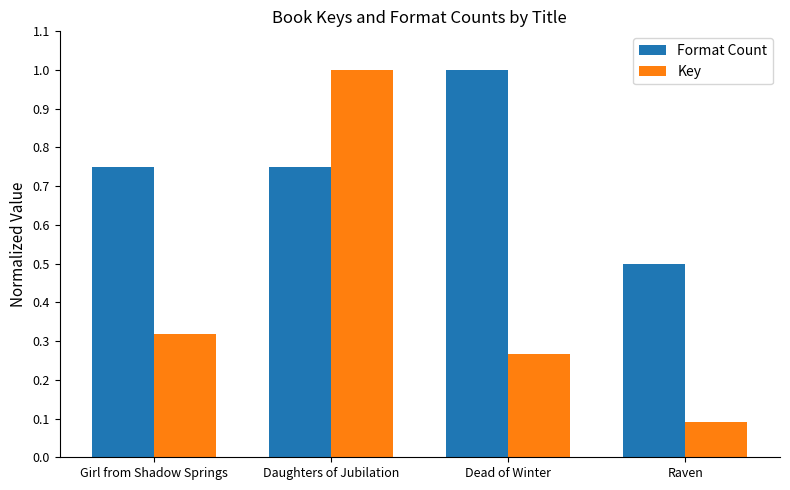

What is the total value across all series at Raven?

0.6